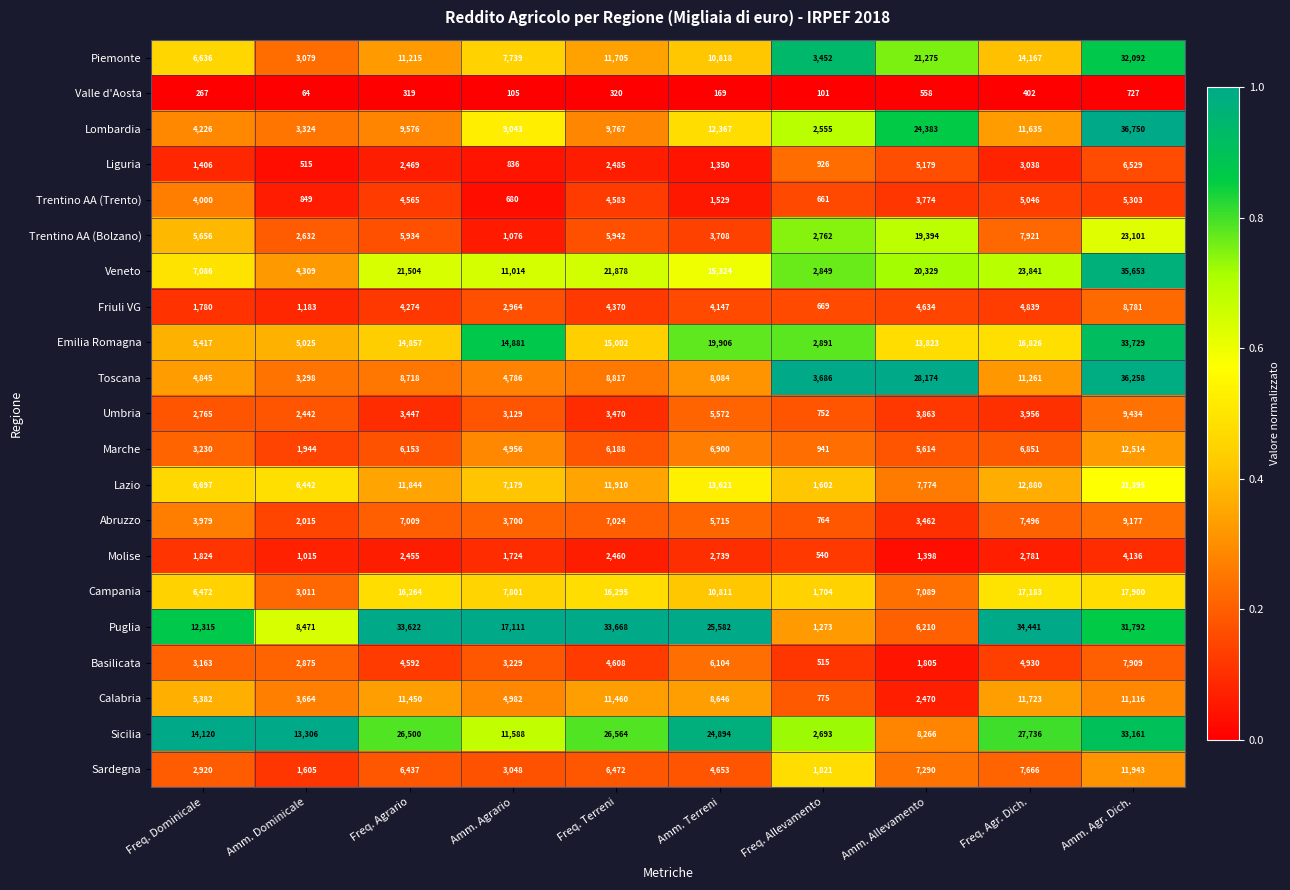

The Puglia series shows 17111 at Amm. Agrario. True or false?

True